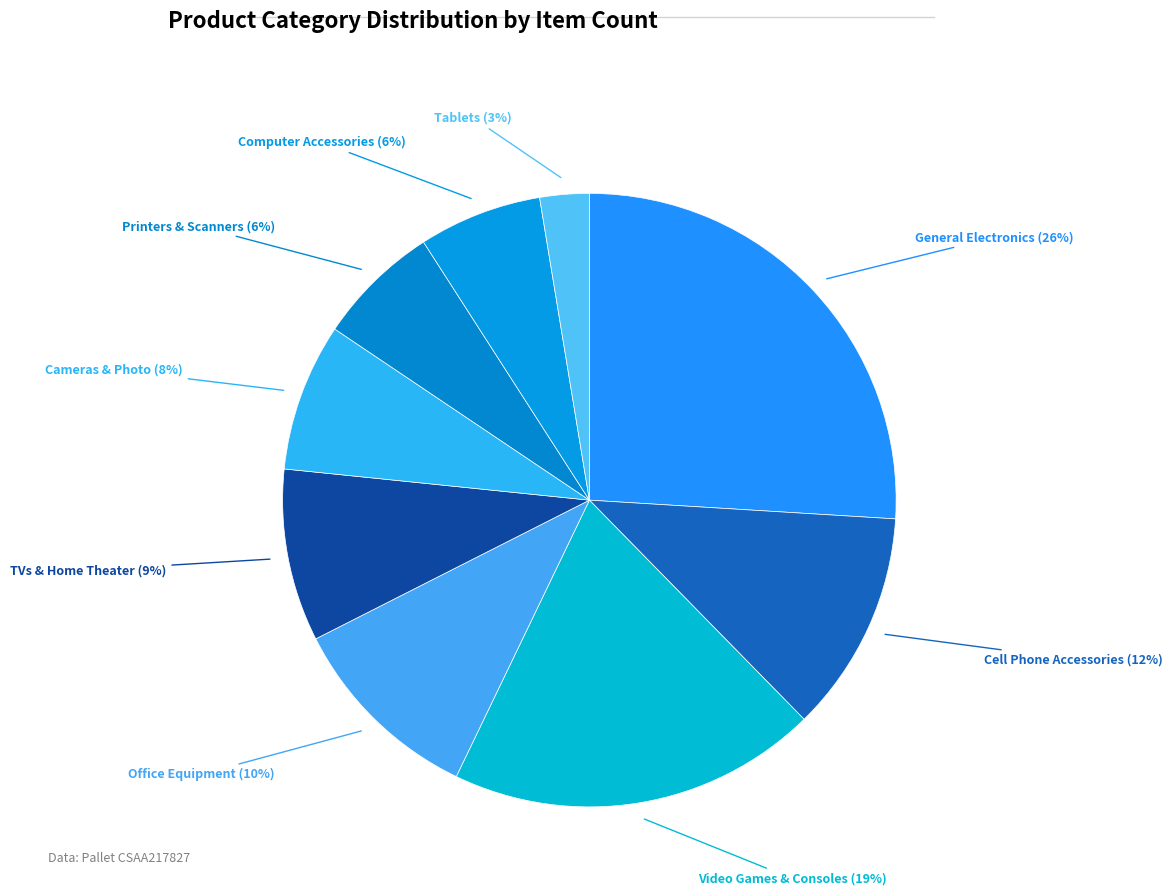

Does any single category account for the majority?

No